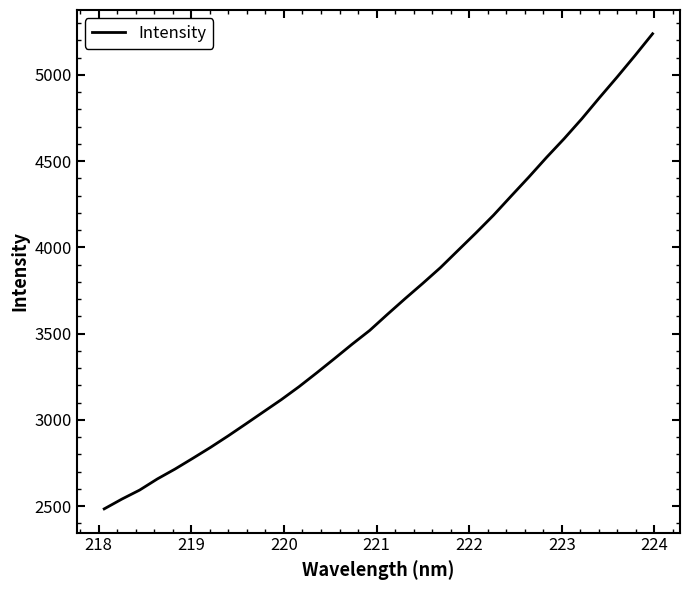

What is the greatest value displayed?

5238.9